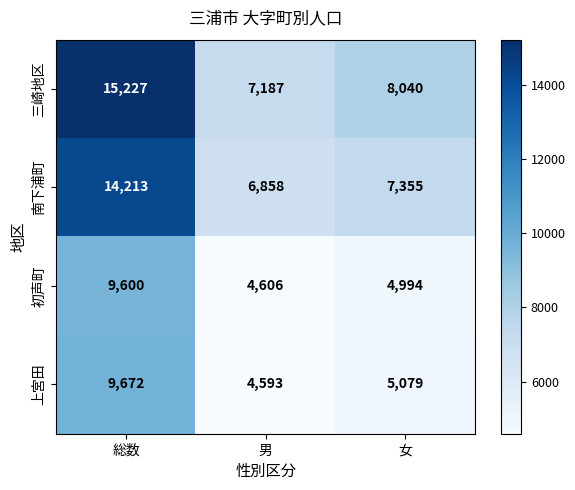

The 南下浦町 series shows 9496 at 総数. True or false?

False